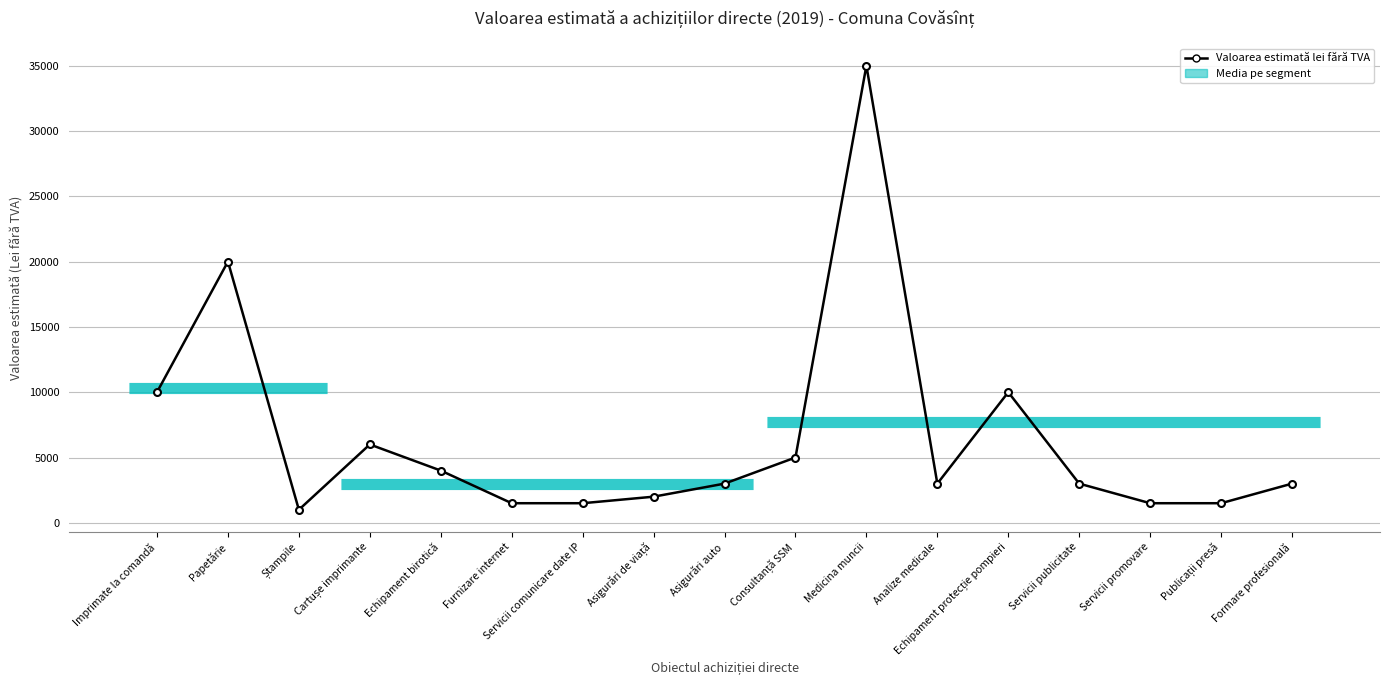

True or false: there are more than 2 points higher than both neighbors.

True